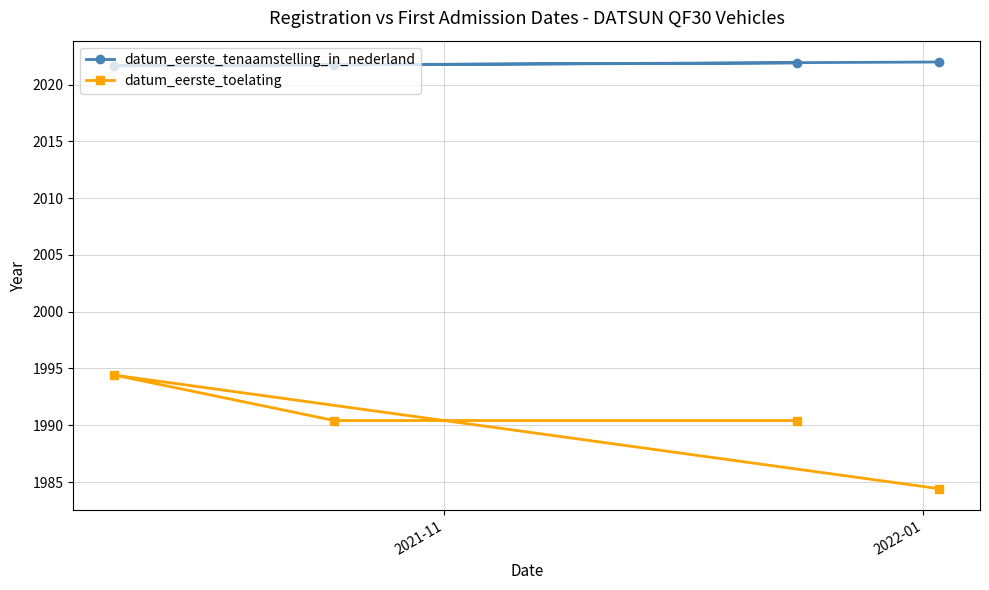

True or false: datum_eerste_tenaamstelling_in_nederland and datum_eerste_toelating cross at least once.

False